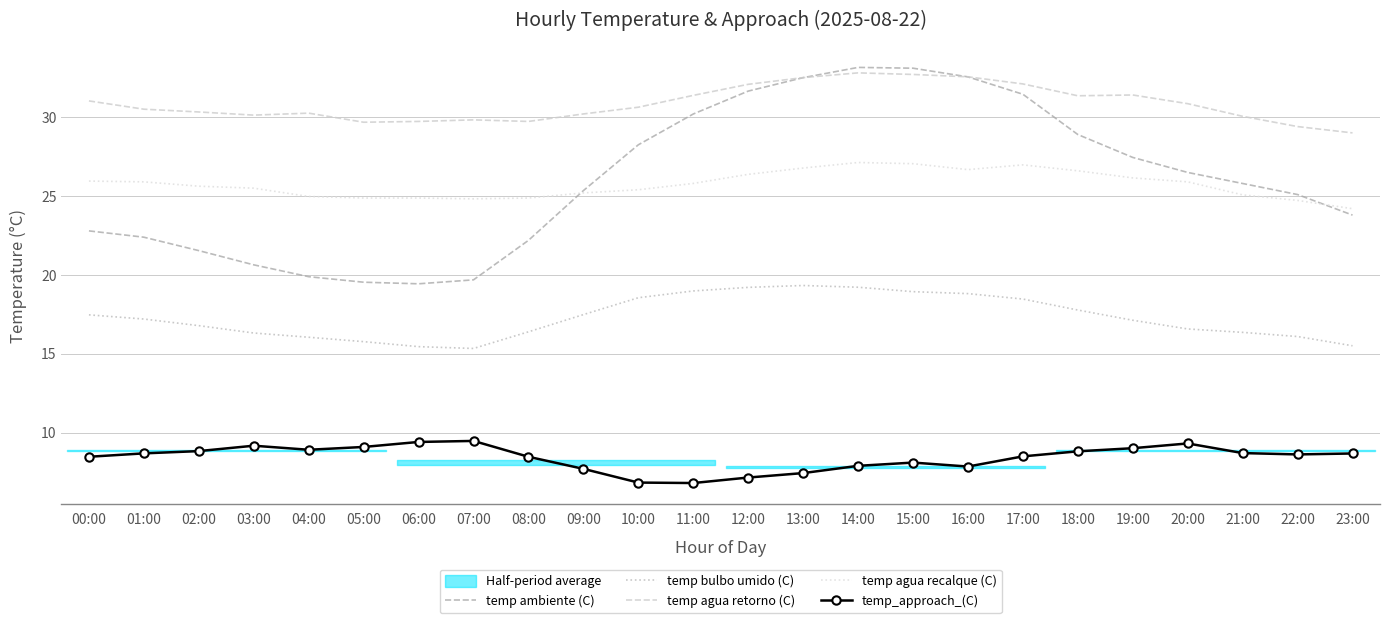

True or false: temp ambiente (C) and temp_approach_(C) intersect in this chart.

False